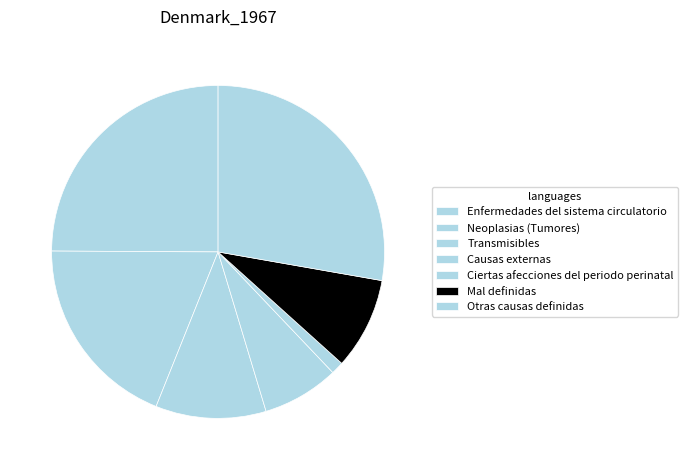

How many slices are in this pie chart?

7